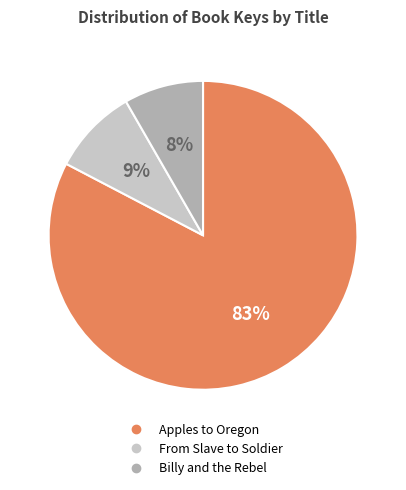

Which slice is the largest?

Apples to Oregon